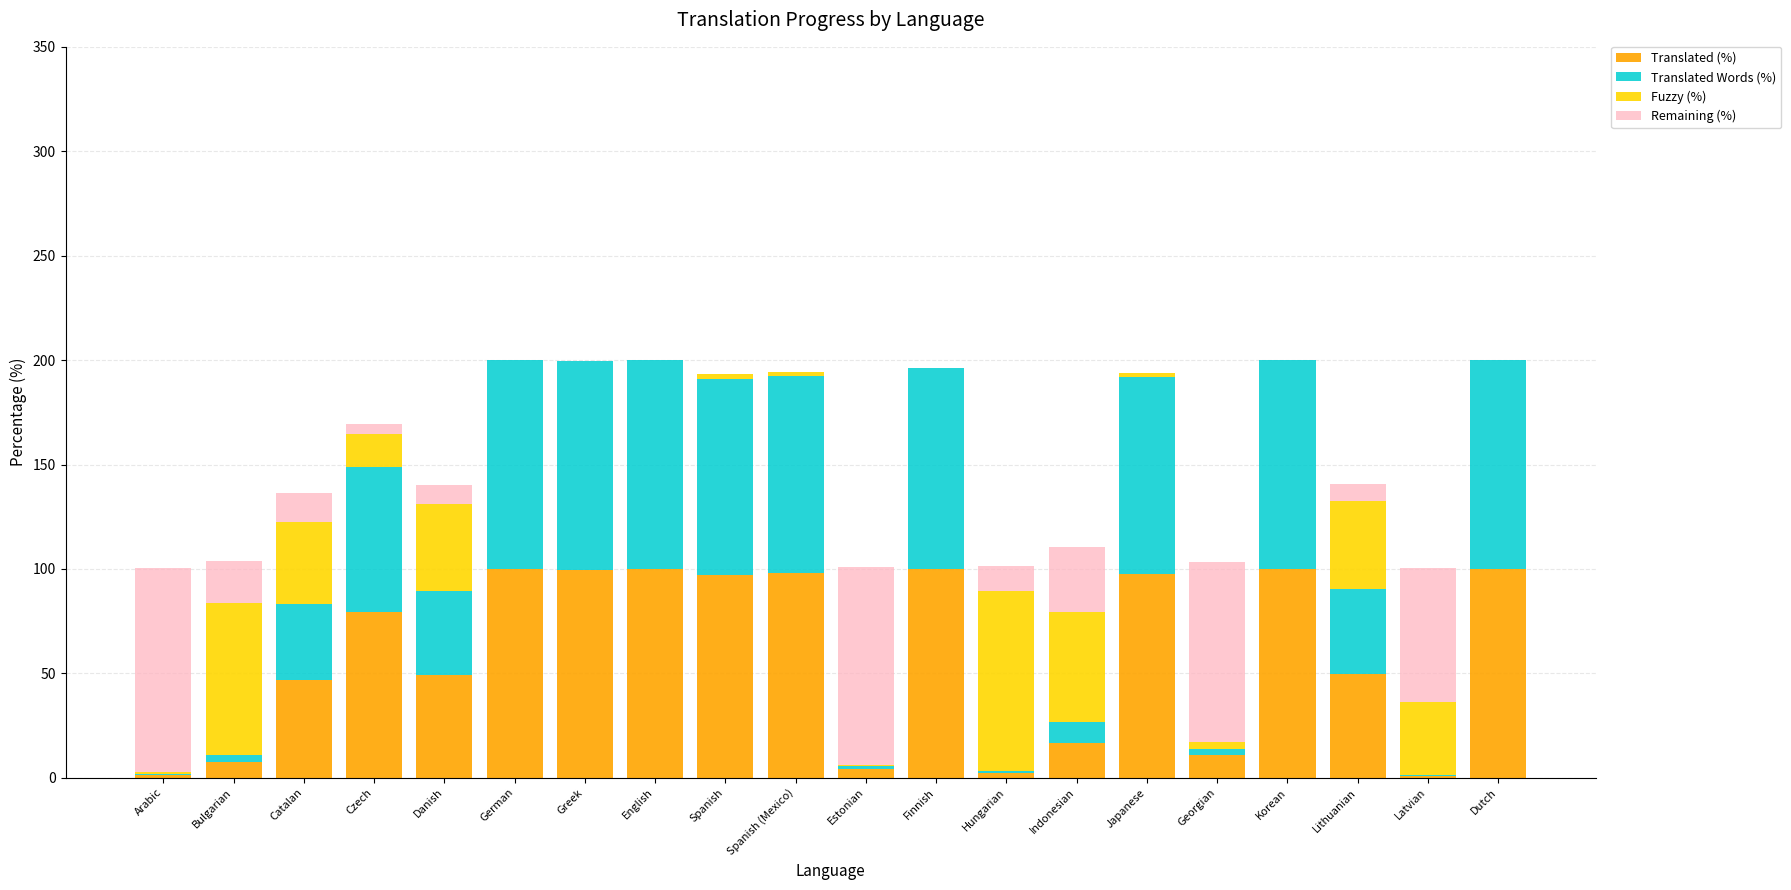

What is the highest value of the Translated (%) series?

100.0